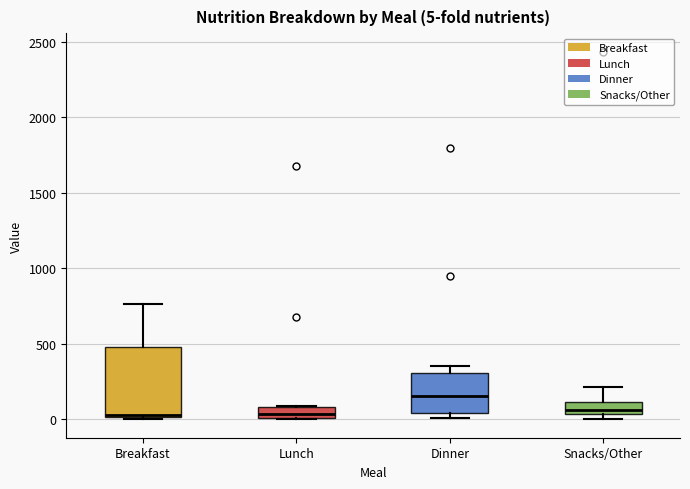

Which box has the highest median line?

Dinner